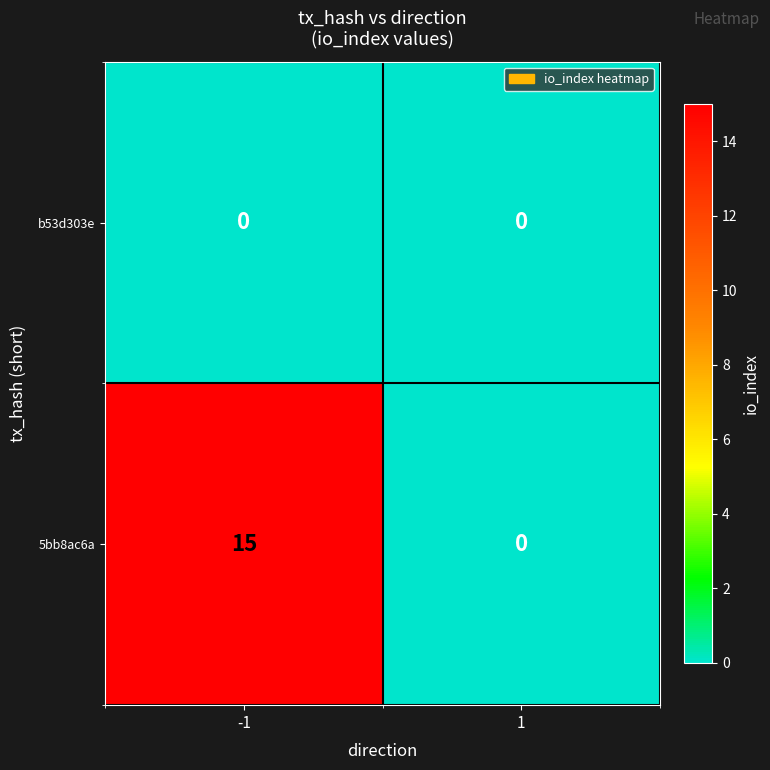

Count the number of data series in this chart.

2